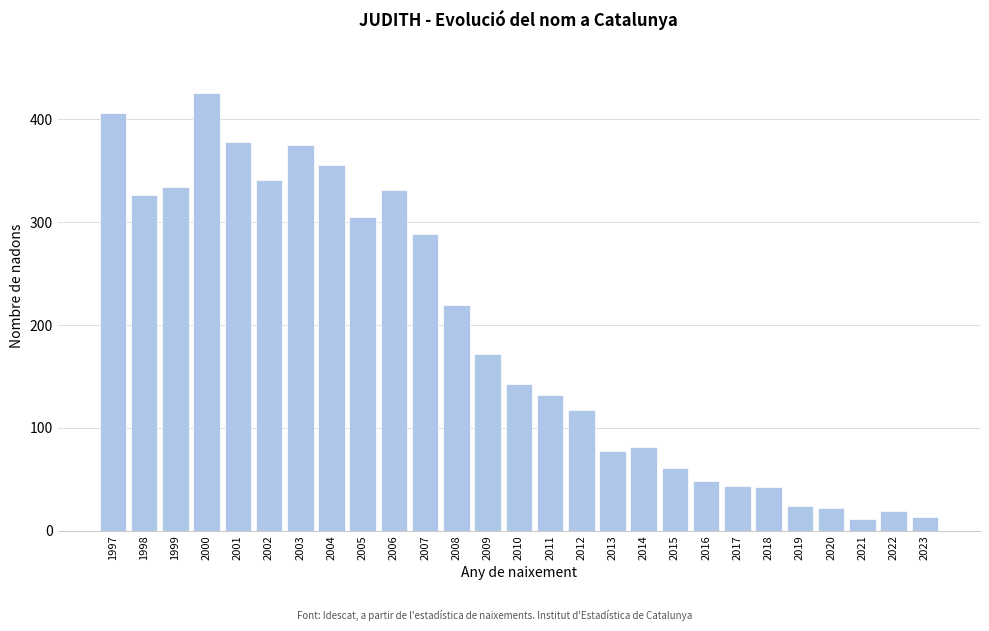

Is it true that the value at 2012 is 117?

True